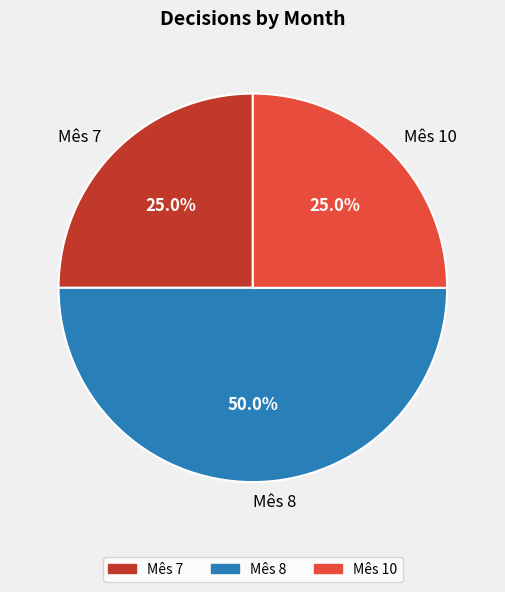

What percentage do Mês 7 and Mês 10 together represent?

50.0%